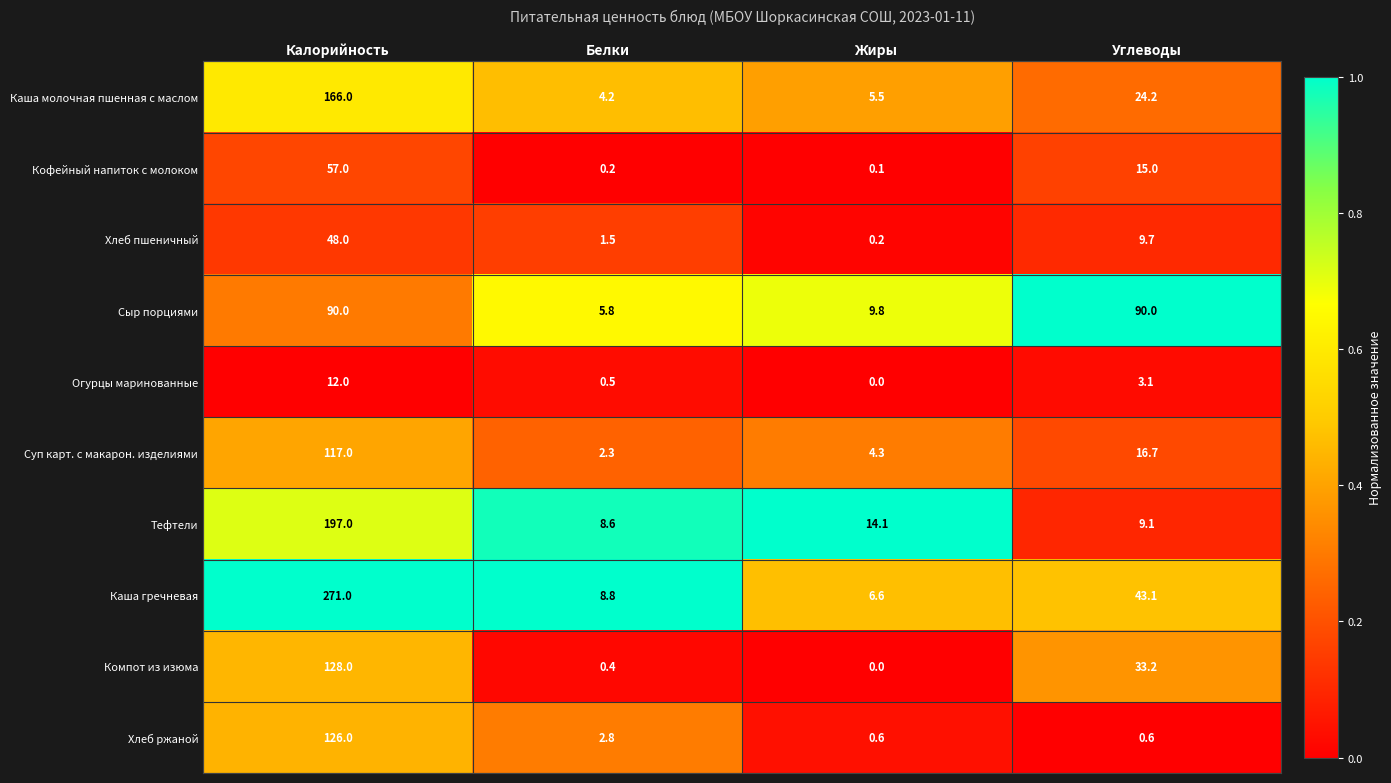

True or false: Компот из изюма has a value of 33.2 at Углеводы.

True